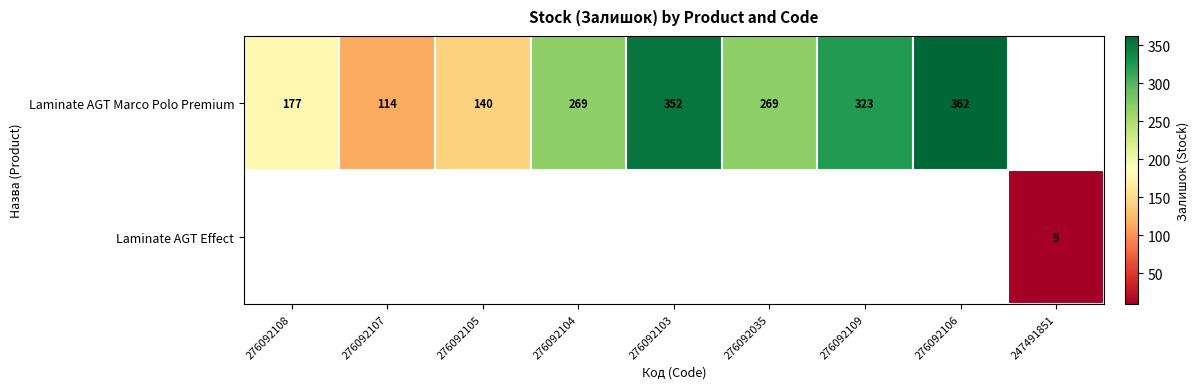

What is the difference between the Laminate AGT Marco Polo Premium values at 276092103 and 276092035?

83